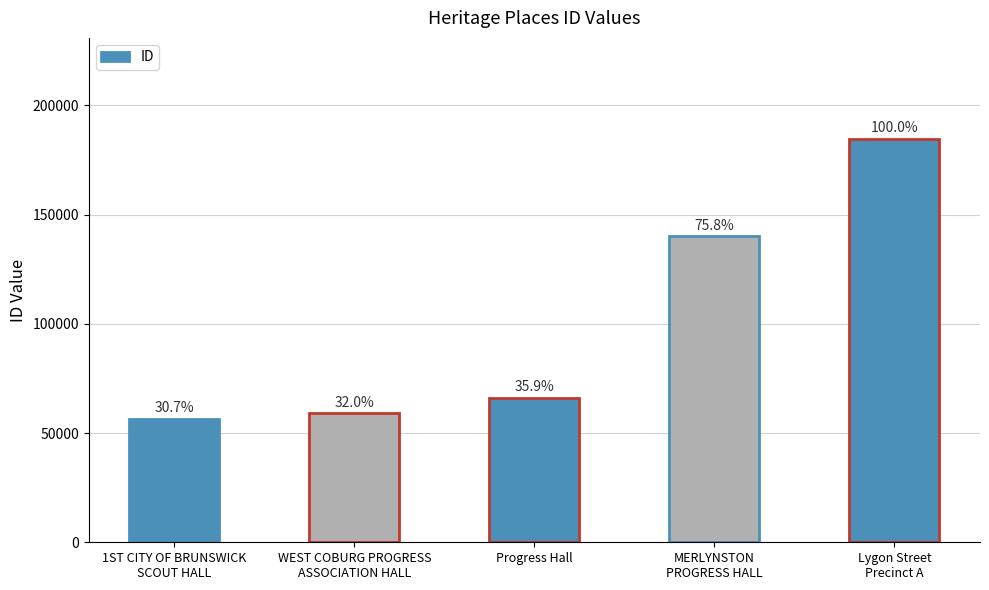

Which label corresponds to the smallest value in the chart?

1ST CITY OF BRUNSWICK
SCOUT HALL